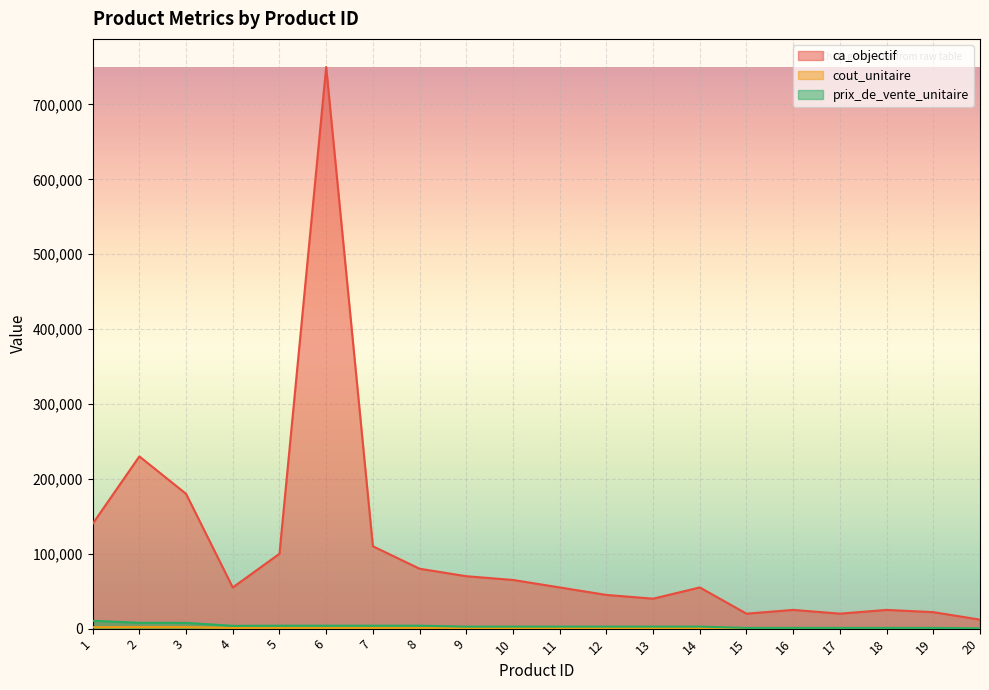

The ca_objectif series shows 180000 at 3. True or false?

True